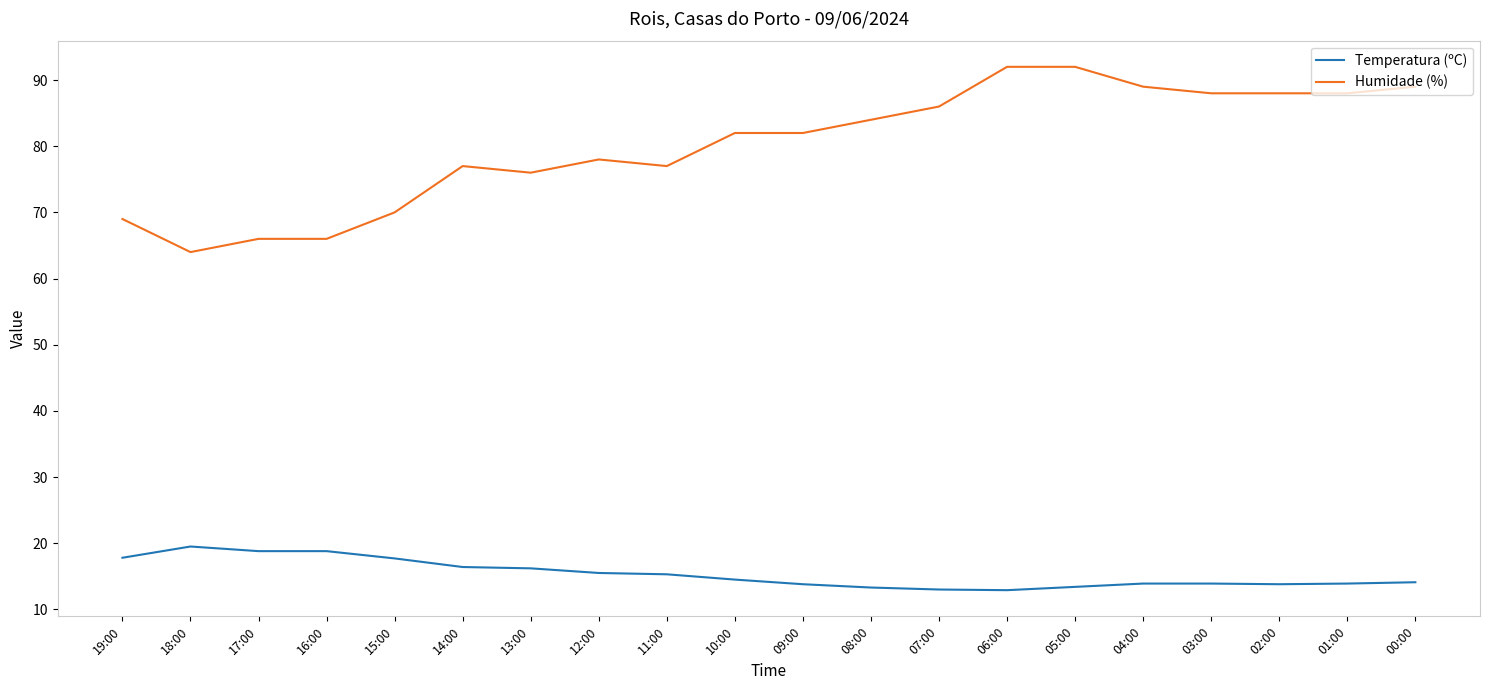

What is the difference between the second highest and minimum values in the Humidade (%) series?

28.0